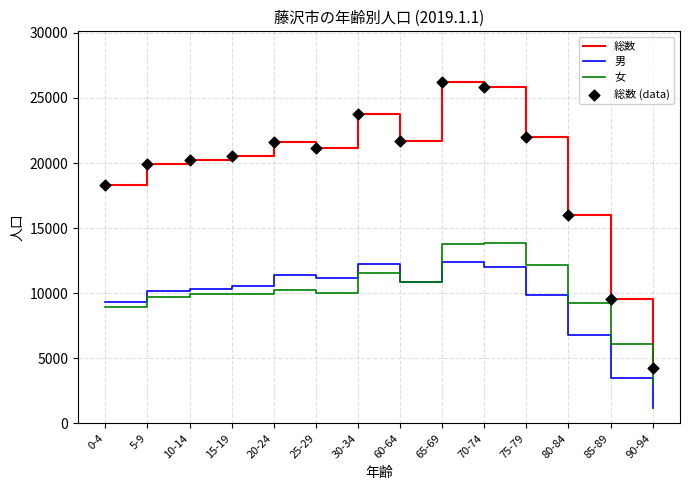

What is the difference between the highest and lowest values at 65-69?

13792